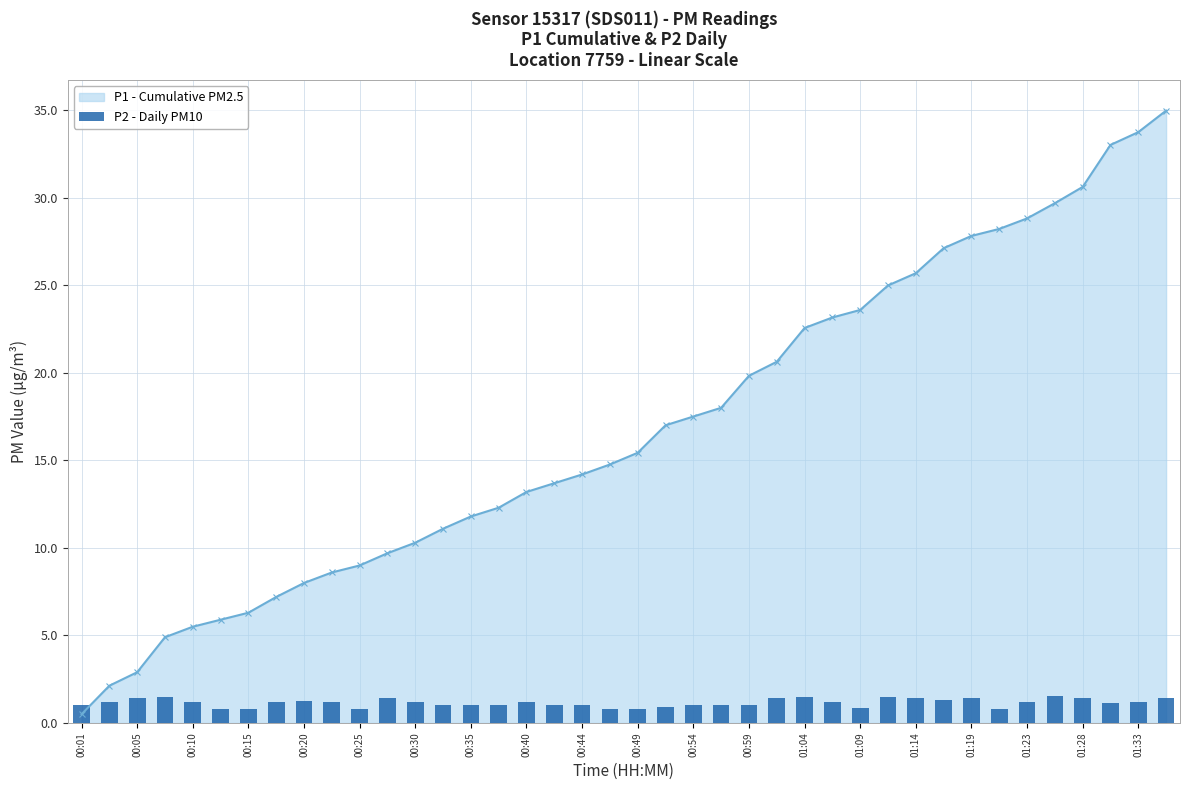

What is the maximum value for P1 - Cumulative PM2.5?

35.0